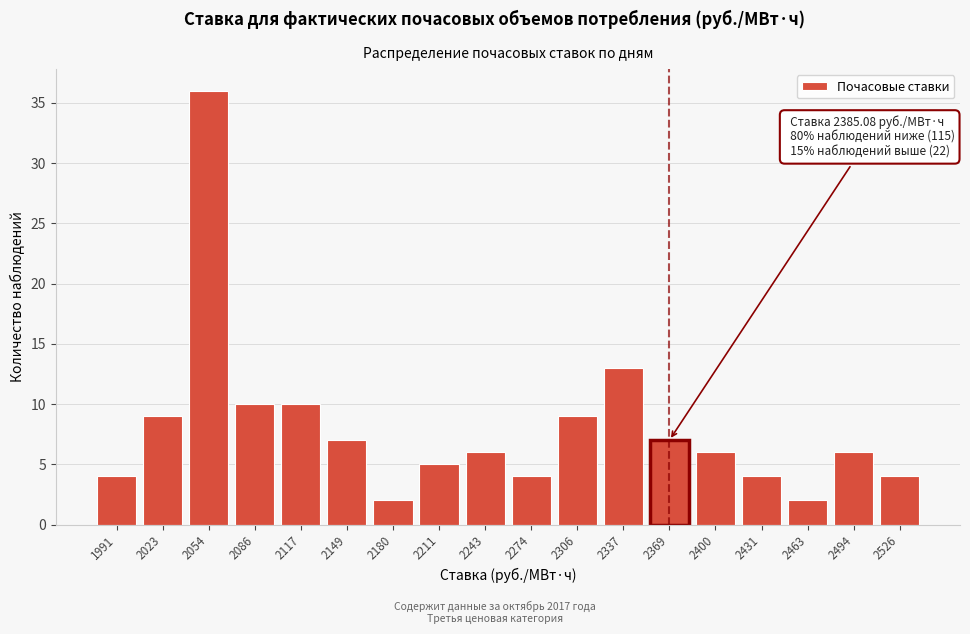

Reading right to left, transcribe all the data shown in this chart.

2526=4	2494=6	2463=2	2431=4	2400=6	2369=7	2337=13	2306=9	2274=4	2243=6	2211=5	2180=2	2149=7	2117=10	2086=10	2054=36	2023=9	1991=4